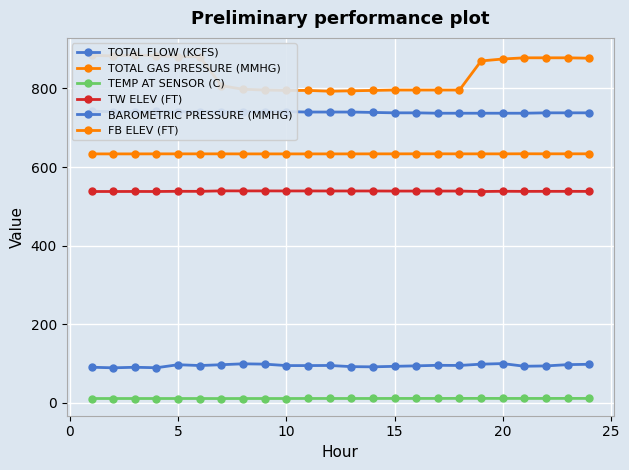

What are all the series names shown in the legend?

TOTAL FLOW (KCFS), TOTAL GAS PRESSURE (MMHG), TEMP AT SENSOR (C), TW ELEV (FT), BAROMETRIC PRESSURE (MMHG), FB ELEV (FT)